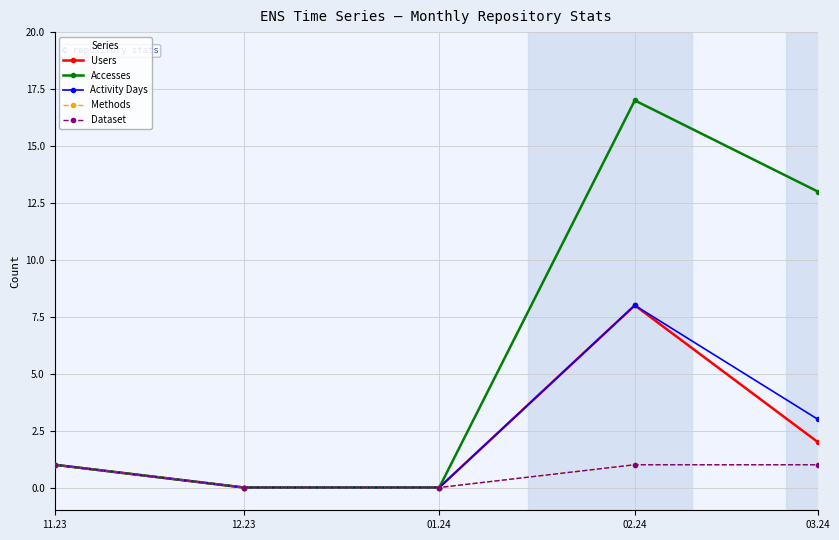

What is the average value of the Methods series?

1